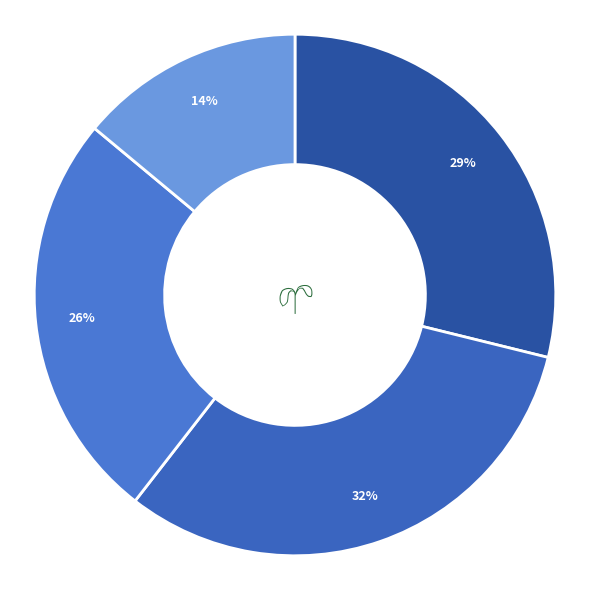

Is there a majority slice in this chart?

No